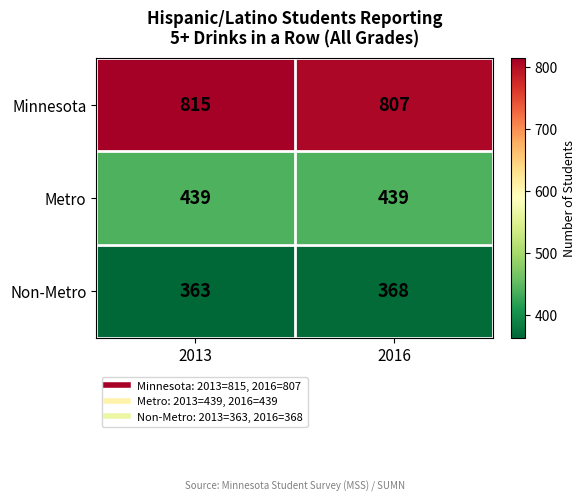

What is the greatest value displayed?

815